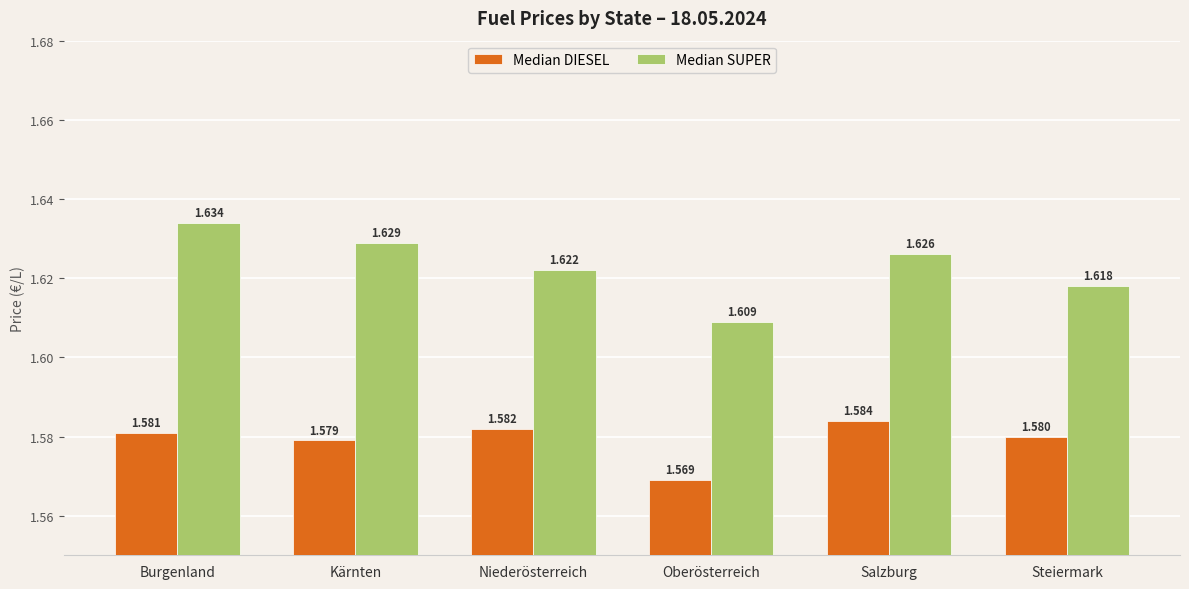

At which label does Median SUPER reach its minimum?

Oberösterreich